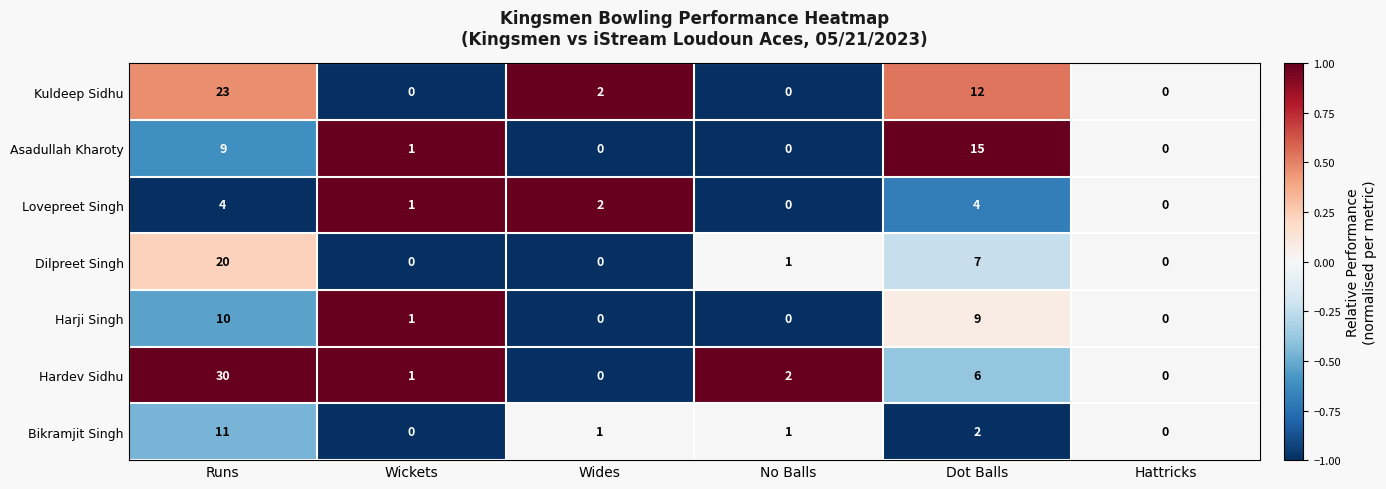

Which category has the highest value across all series?

Runs